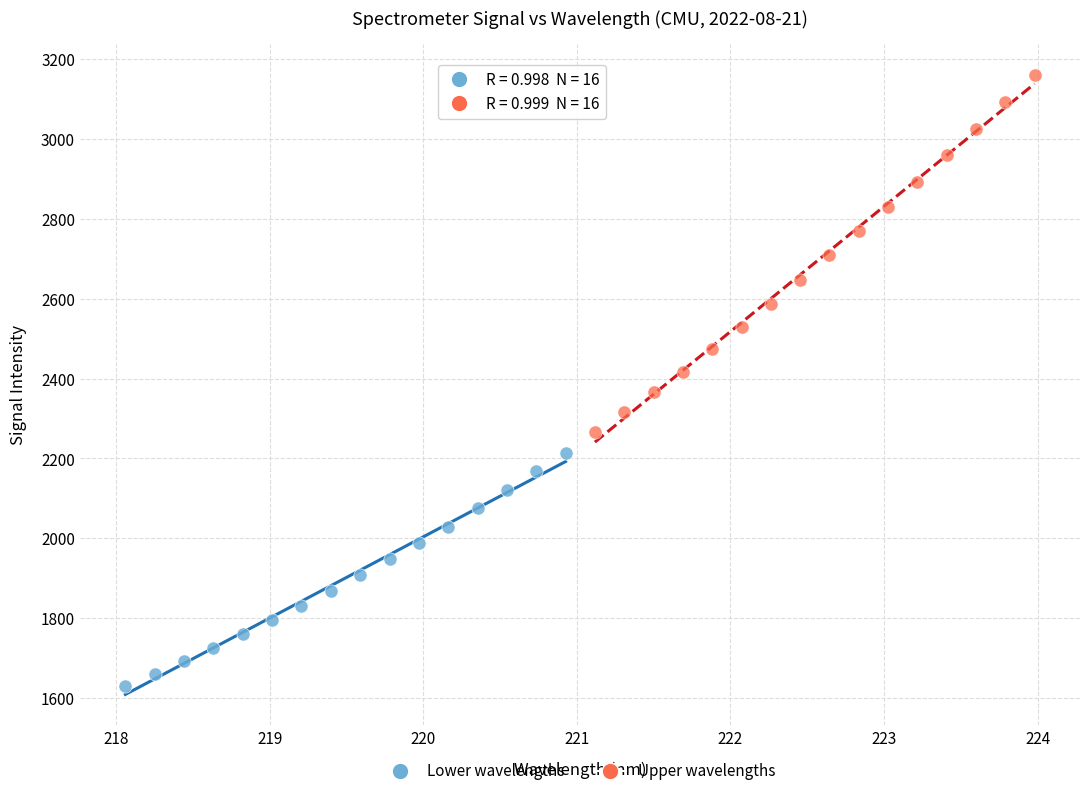

What are all the series names shown in the legend?

Lower wavelengths, Upper wavelengths